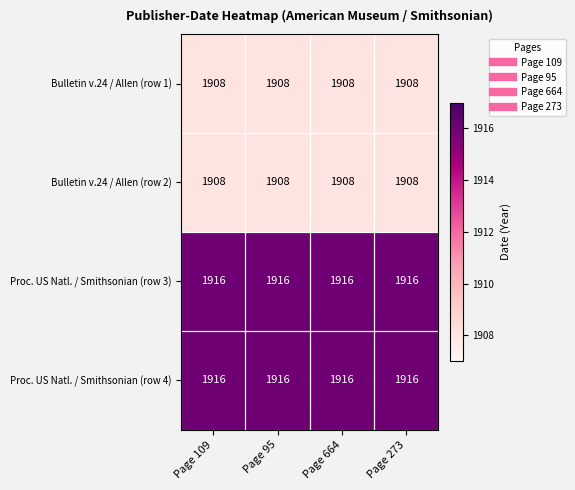

What is the total value across all series at Page 273?

7648